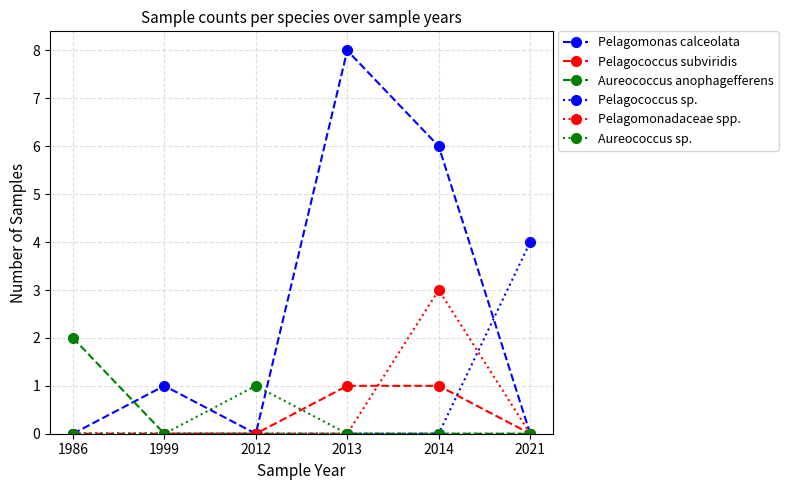

Which series has the largest range (max minus min)?

Pelagomonas calceolata